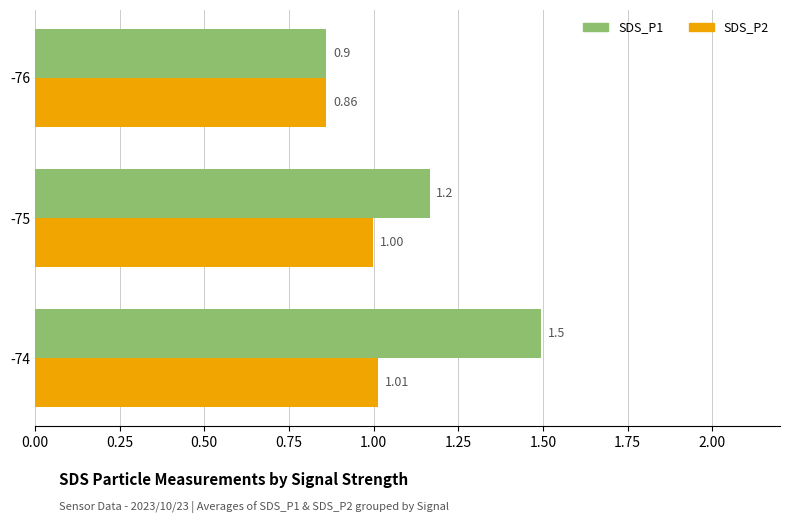

Rank the categories by SDS_P2 value from lowest to highest.

-76, -75, -74